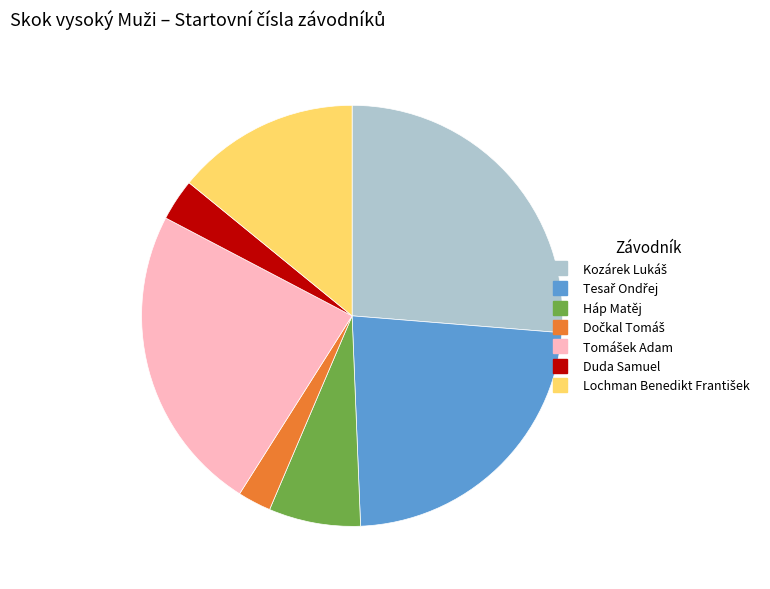

Which has a higher value, Duda Samuel or Háp Matěj?

Háp Matěj